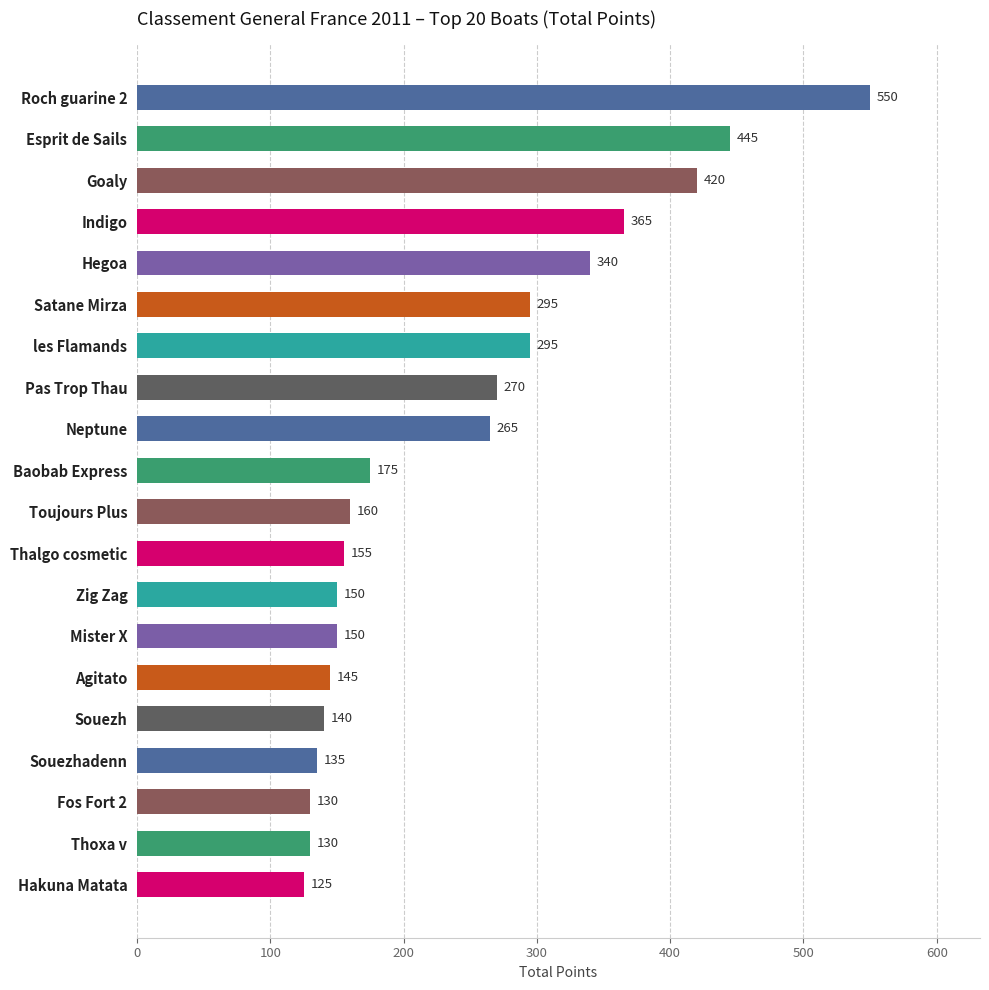

What is the average value?

242